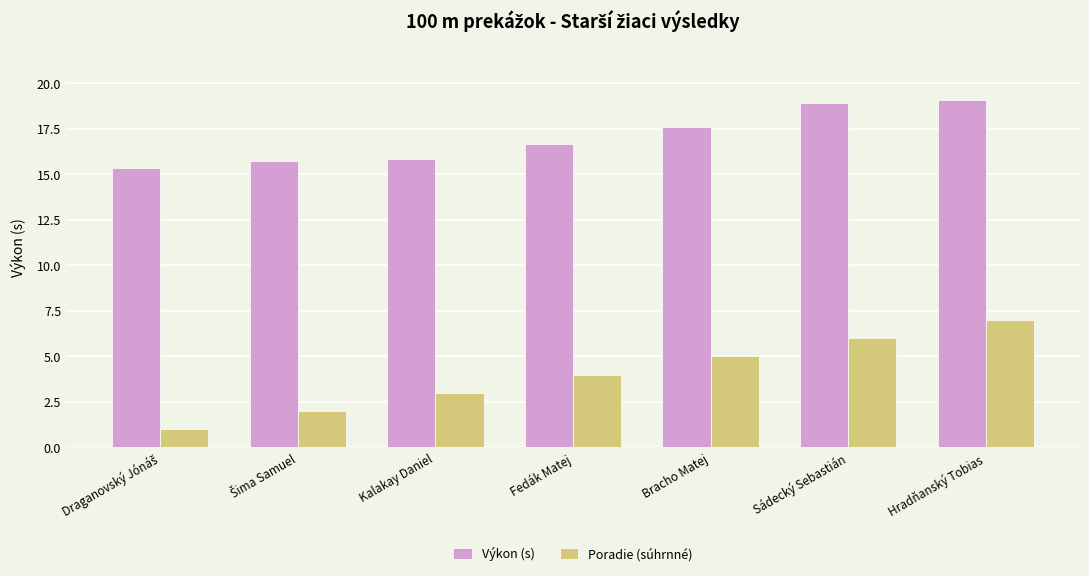

How many values in the Poradie (súhrnné) series are below 4?

3